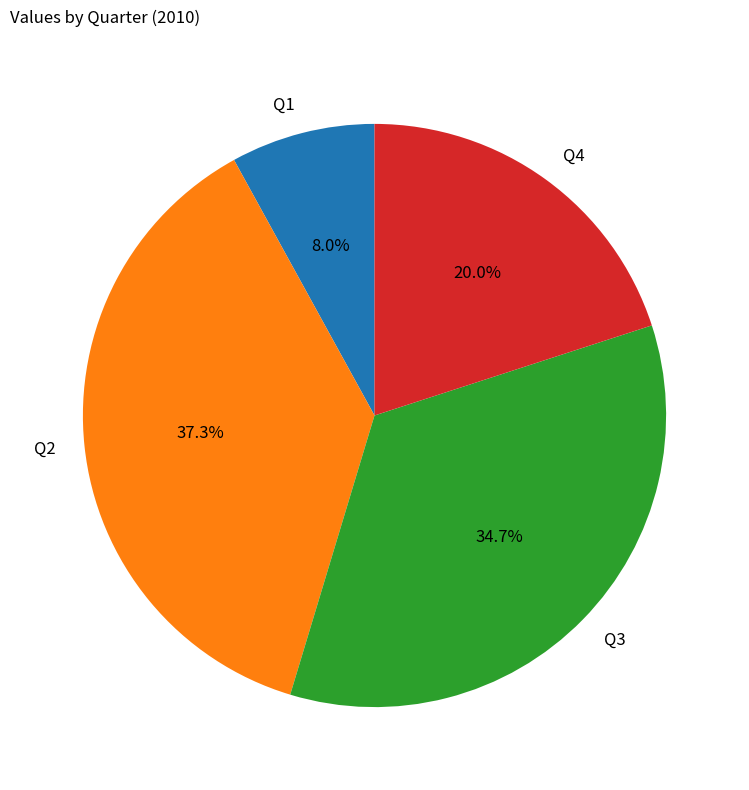

Between Q3 and Q2, which is larger?

Q2